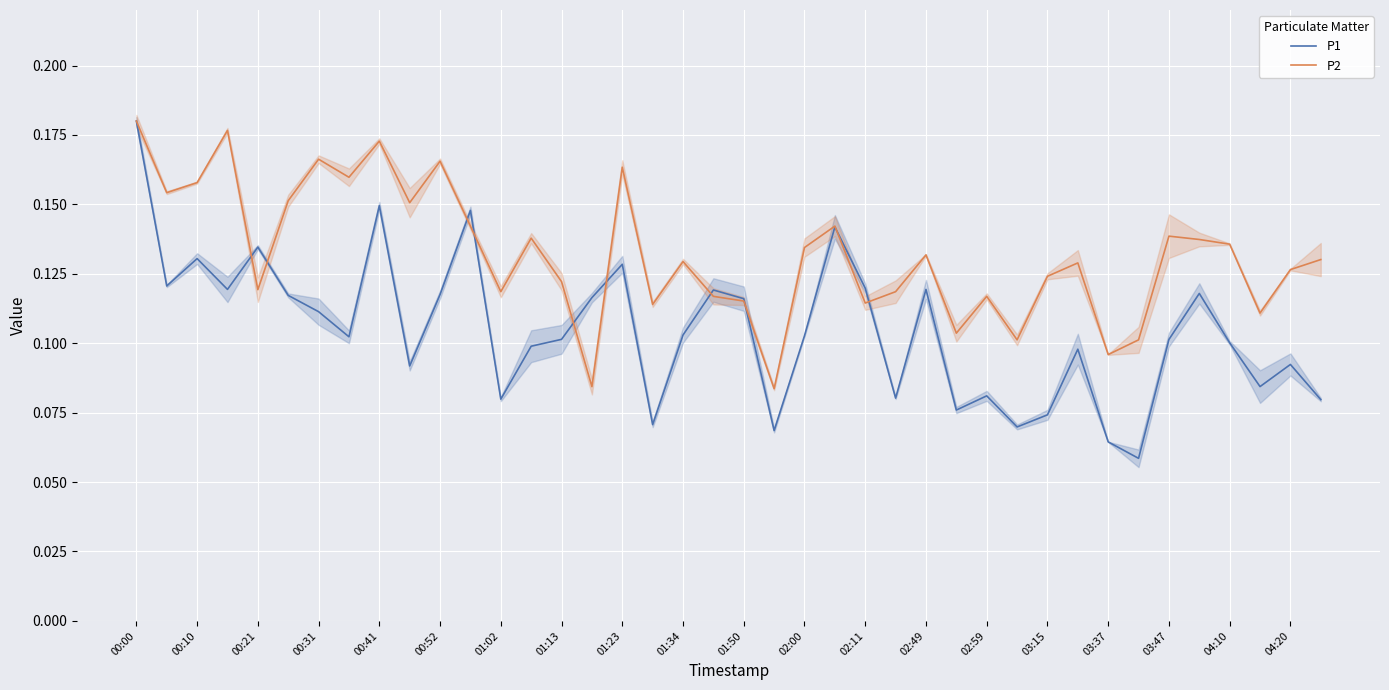

Is it true that P1 equals 0.1 at 33?

True